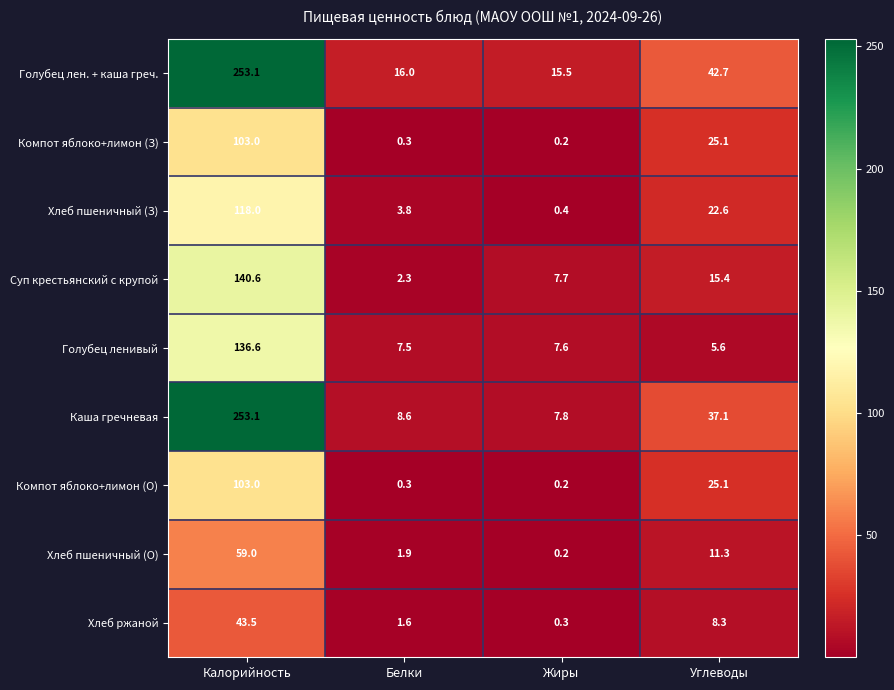

What is the difference between the maximum and minimum values in the Компот яблоко+лимон (З) series?

102.8